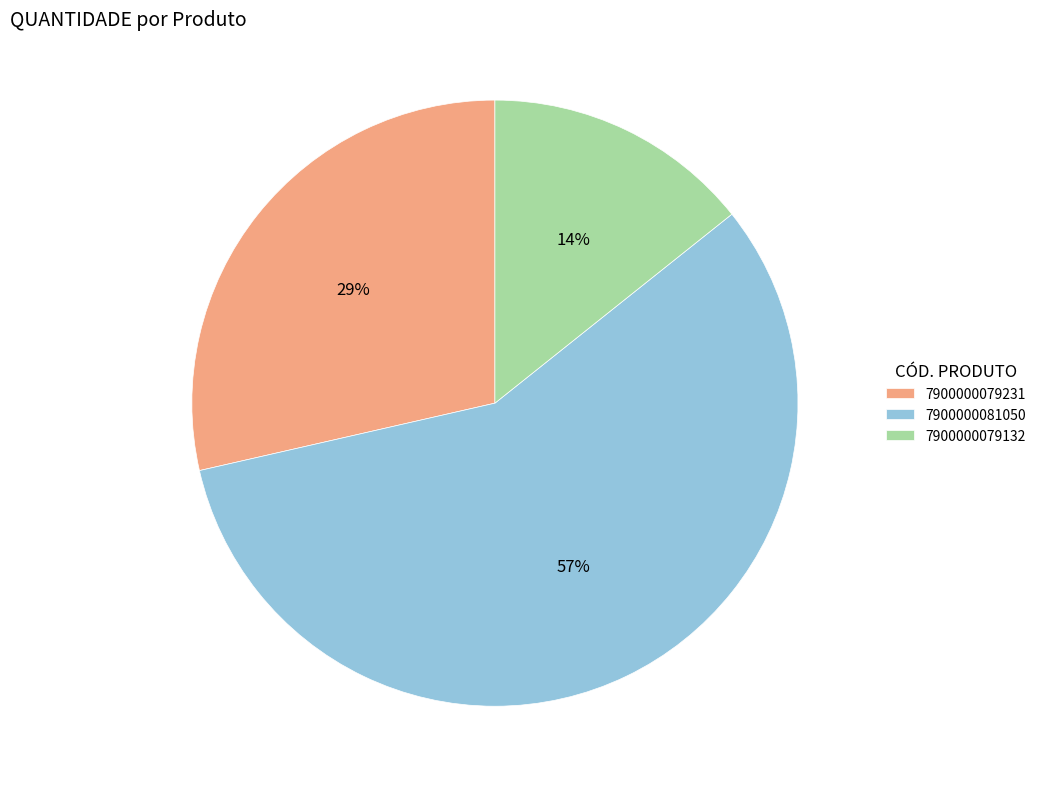

How many segments does this pie chart have?

3